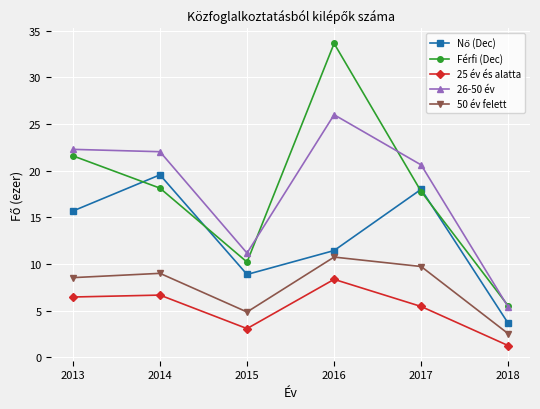

What is the total value across all series at 2013?

74.5